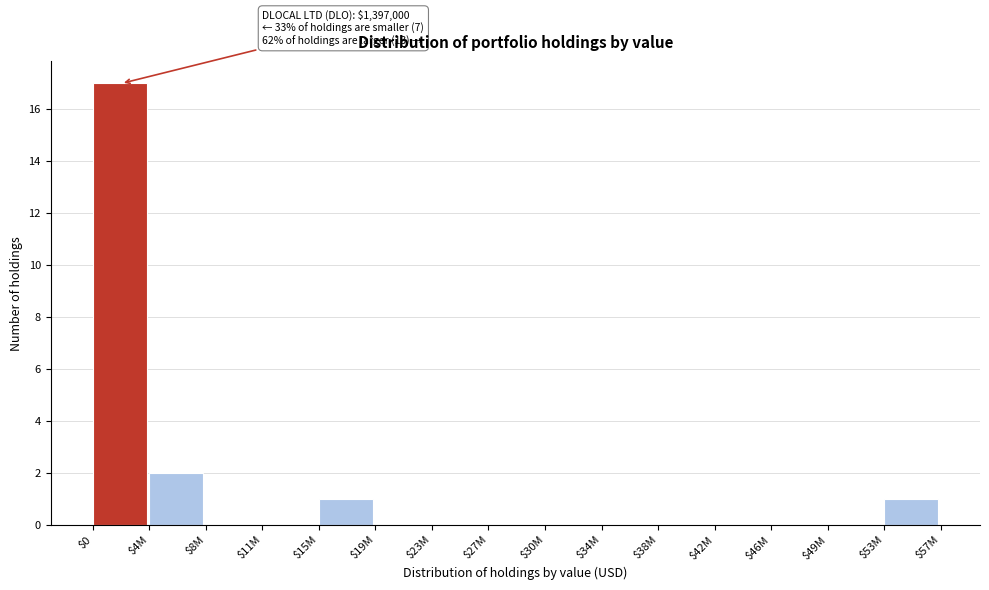

Where is the data nearest to the value 8?

$4M